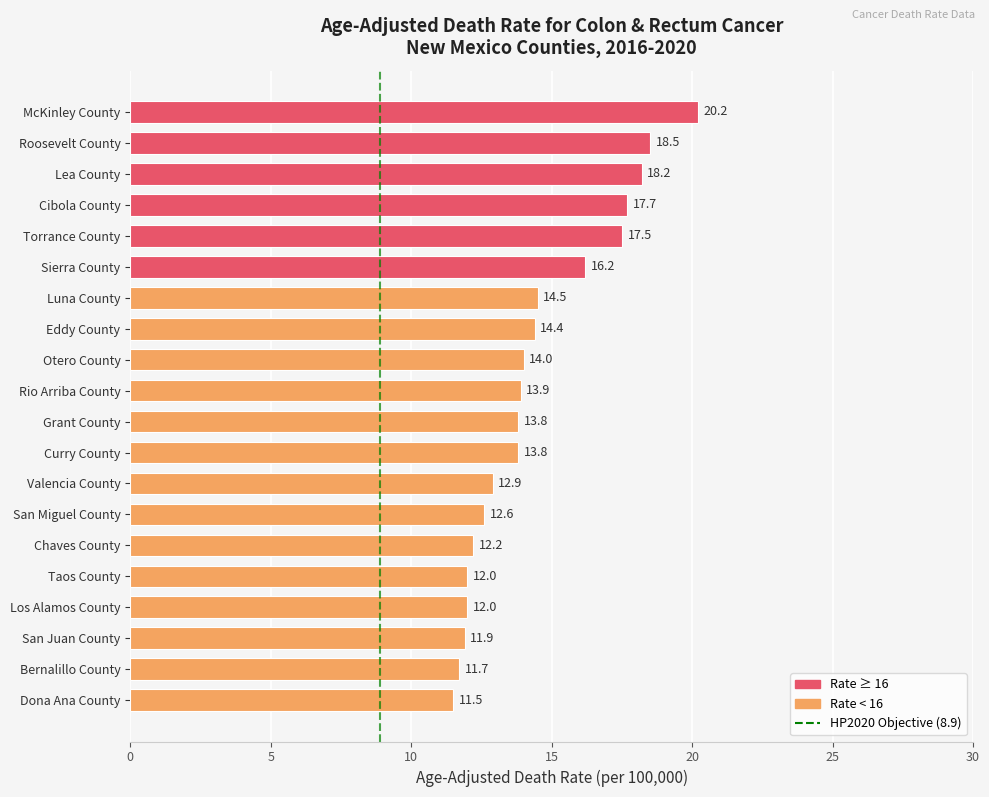

What is the difference between the maximum and minimum values?

8.7